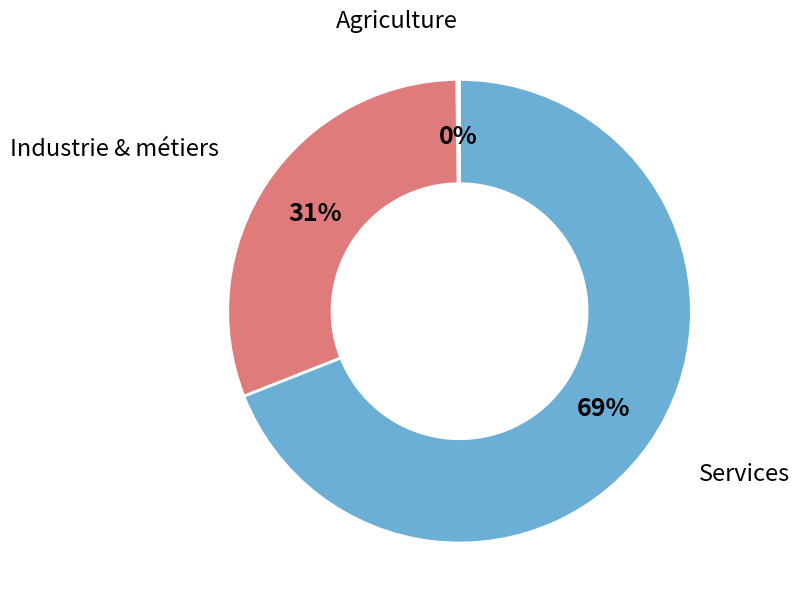

To the nearest percent, what is the difference between the largest and smallest slice percentages?

69%